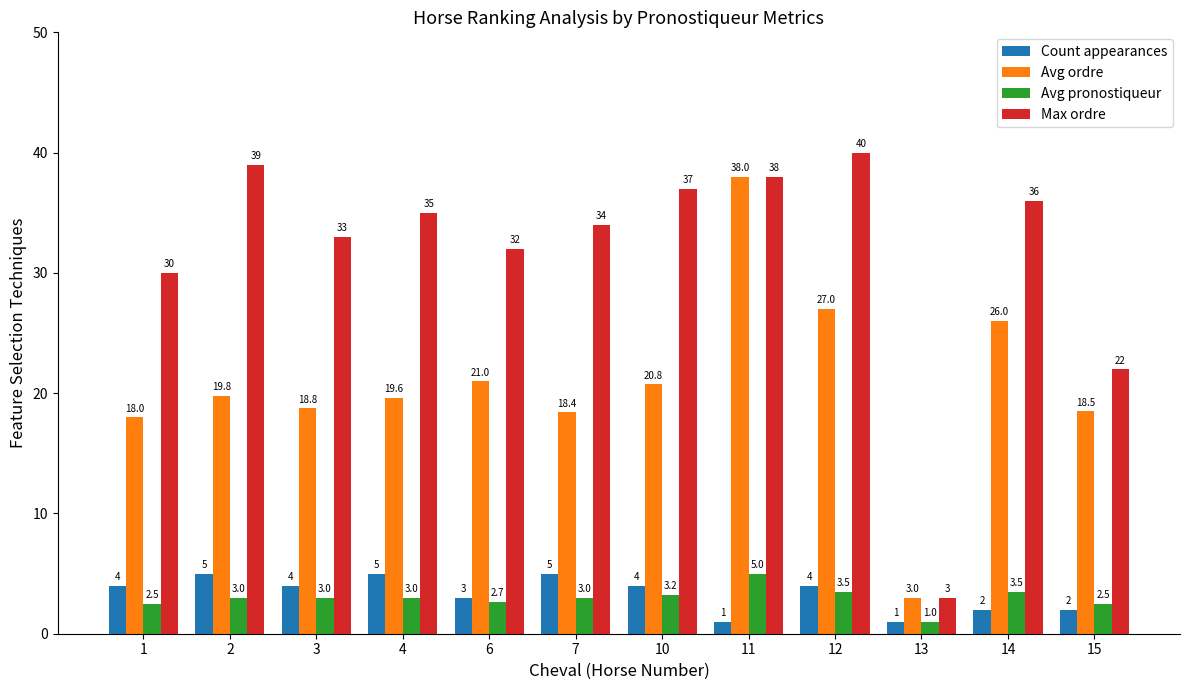

What are all the series names shown in the legend?

Count appearances, Avg ordre, Avg pronostiqueur, Max ordre